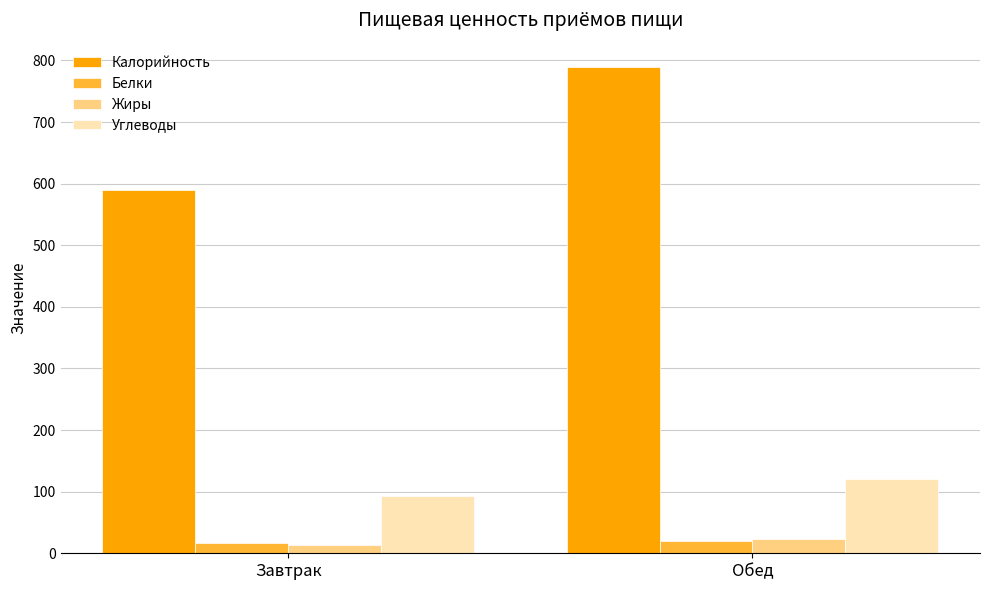

Are the bars grouped side by side (vs. stacked)?

Yes